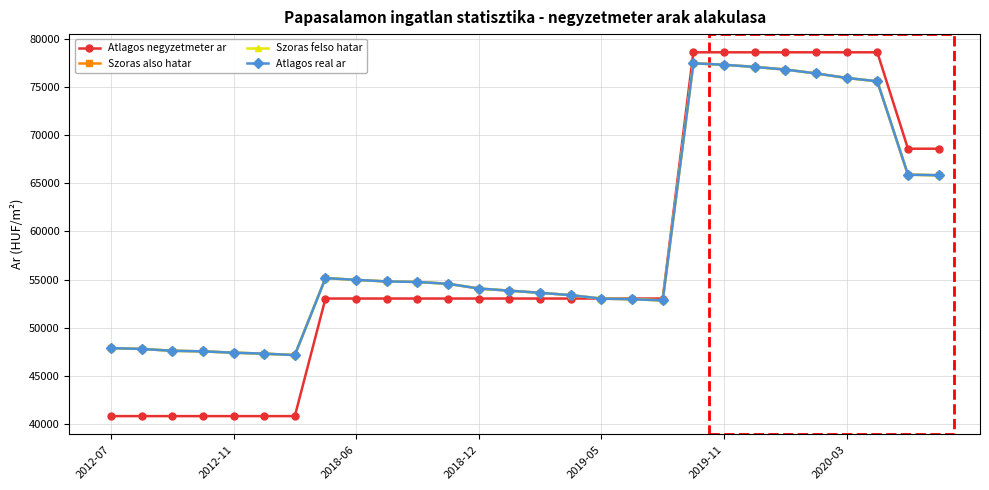

True or false: Atlagos real ar and Szoras also hatar intersect in this chart.

False